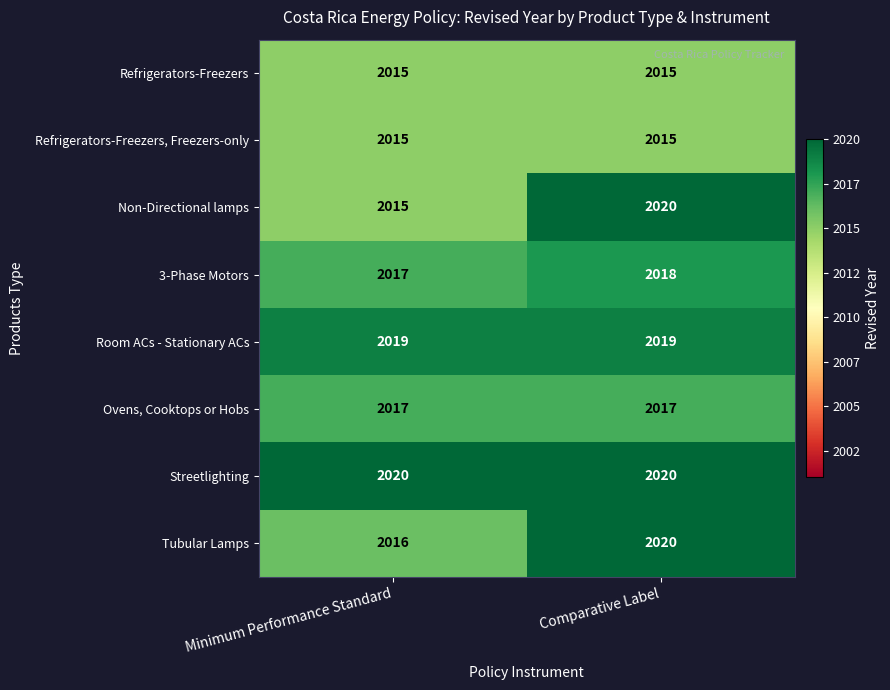

Reading left to right, transcribe all the data shown in this chart.

Refrigerators-Freezers: Minimum Performance Standard=2015	Comparative Label=2015
Refrigerators-Freezers, Freezers-only: Minimum Performance Standard=2015	Comparative Label=2015
Non-Directional lamps: Minimum Performance Standard=2015	Comparative Label=2020
3-Phase Motors: Minimum Performance Standard=2017	Comparative Label=2018
Room ACs - Stationary ACs: Minimum Performance Standard=2019	Comparative Label=2019
Ovens, Cooktops or Hobs: Minimum Performance Standard=2017	Comparative Label=2017
Streetlighting: Minimum Performance Standard=2020	Comparative Label=2020
Tubular Lamps: Minimum Performance Standard=2016	Comparative Label=2020